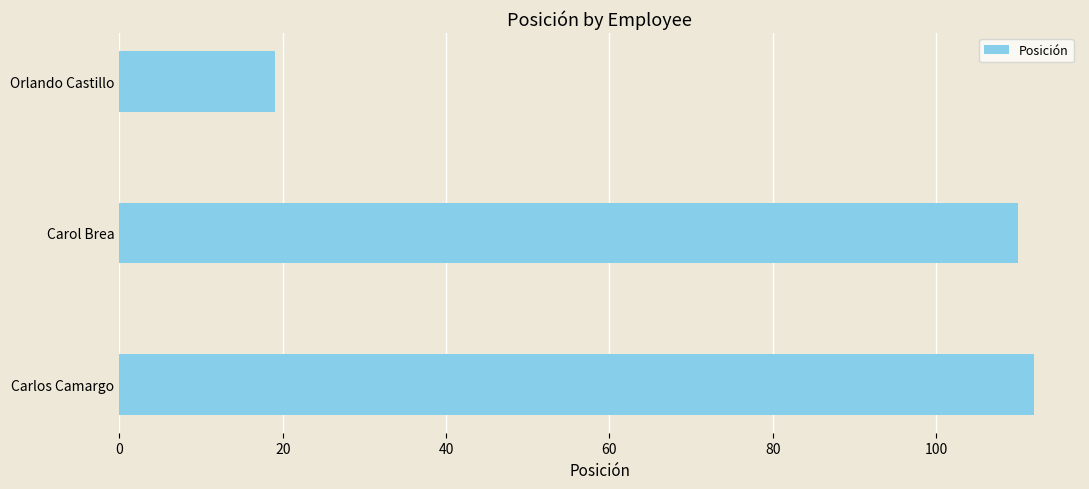

Are the bars grouped side by side (vs. stacked)?

No